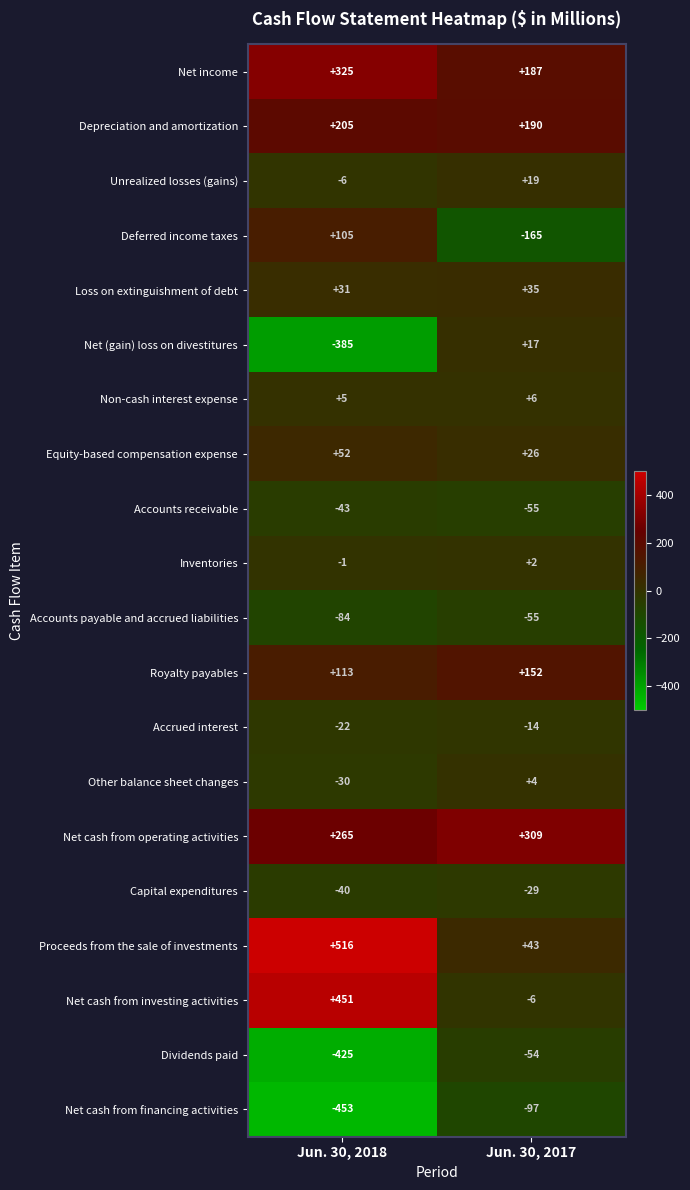

At which label is Net cash from operating activities closest to 287?

Jun. 30, 2018